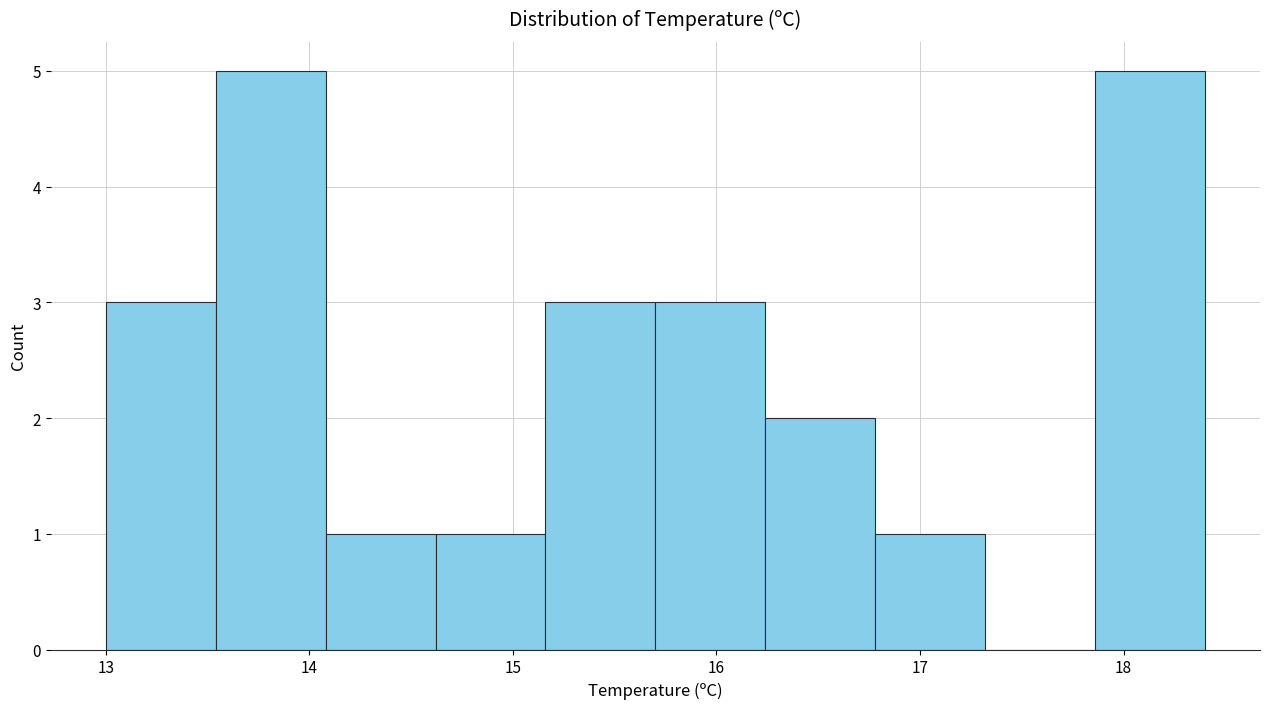

Reading left to right, transcribe this chart: for each bar, give the range it covers on the x-axis and its height. Neither the bar edges nor the heights are printed on the chart, so give them approximately, as read against the axes.

13.00 to 13.54: 3
13.54 to 14.08: 5
14.08 to 14.62: 1
14.62 to 15.16: 1
15.16 to 15.70: 3
15.70 to 16.24: 3
16.24 to 16.78: 2
16.78 to 17.32: 1
17.32 to 17.86: 0
17.86 to 18.40: 5